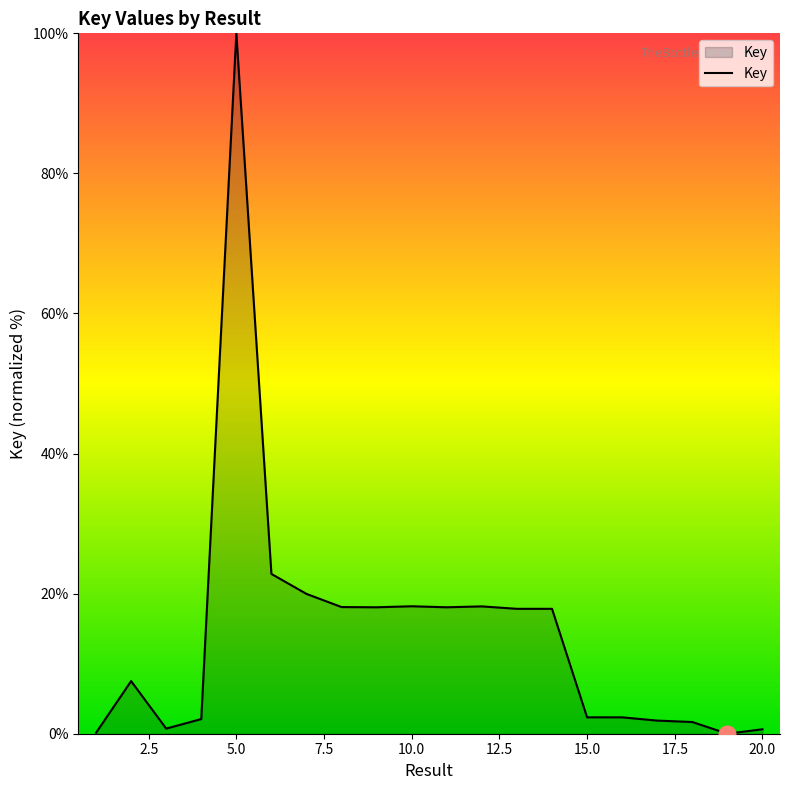

What is the average value?

14.4